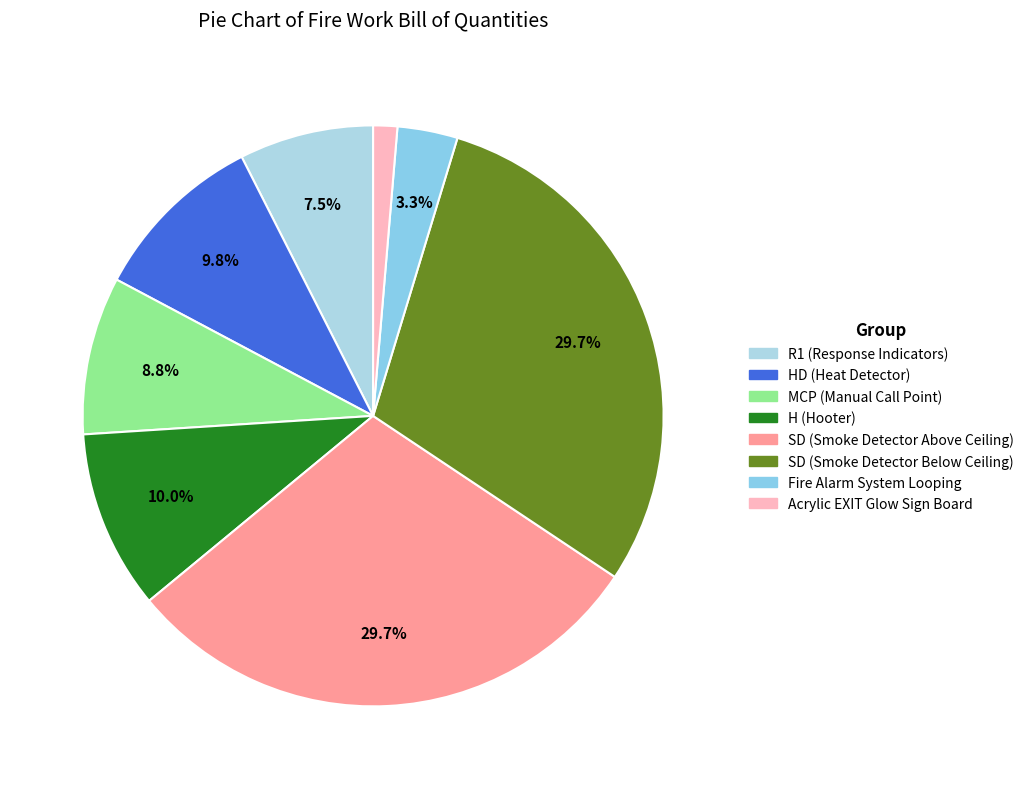

To the nearest percent, what is the average slice percentage?

12%